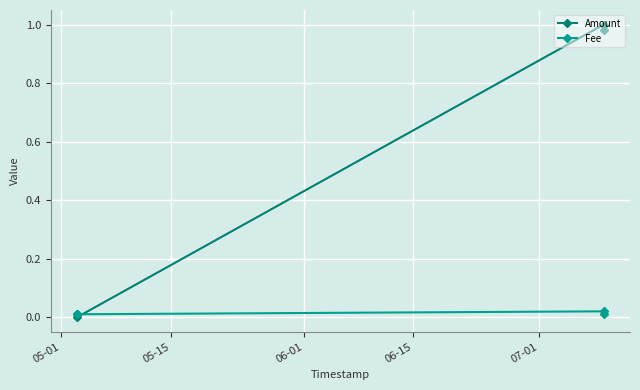

Which series has the largest total across all categories?

Amount